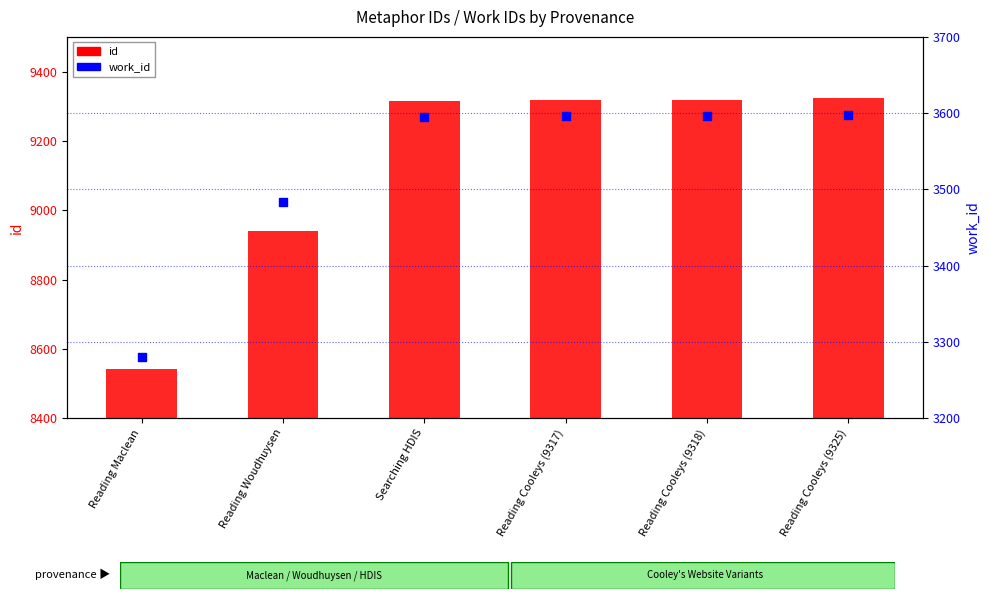

Is the value of id at Reading Cooleys (9317) greater than the value of work_id at Reading Cooleys (9318)?

Yes